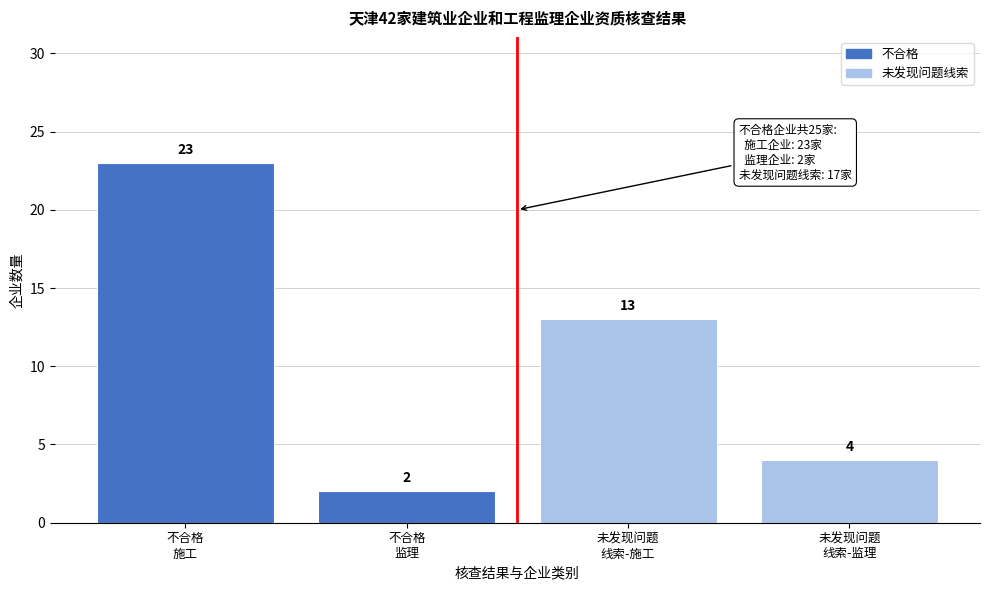

Reading left to right, list all the values displayed in this chart.

23	2	13	4